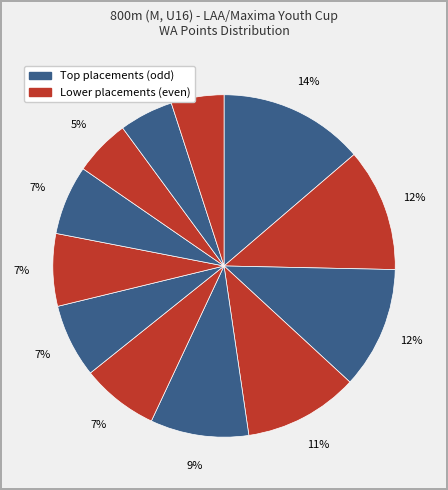

How many segments does this pie chart have?

12